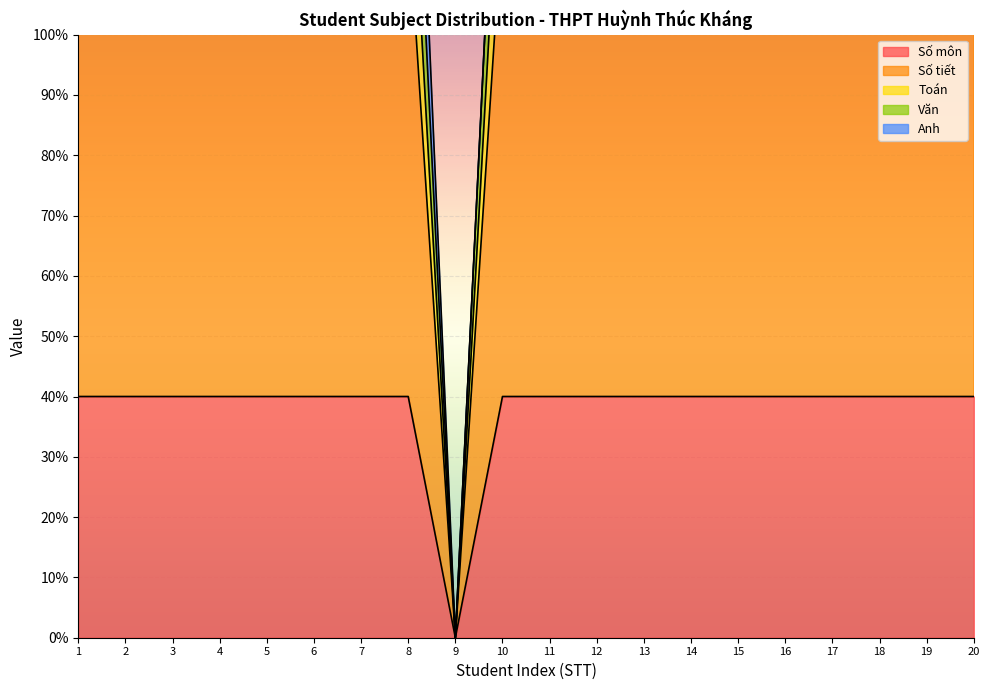

Is it true that Số tiết equals 20 at 2?

False